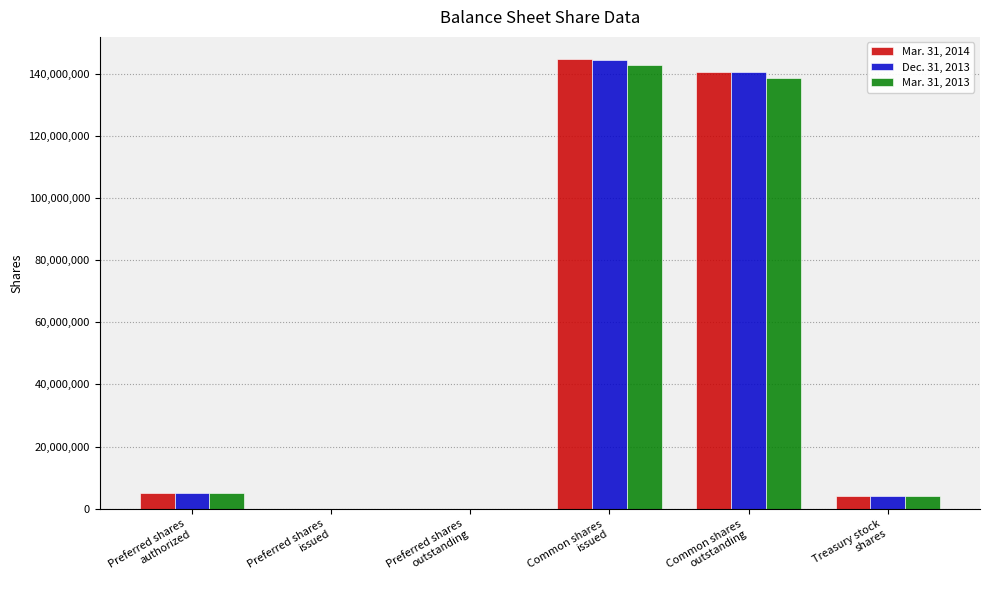

Reading left to right, list all the values displayed in this chart.

Mar. 31, 2014: 5000000	0	0	144558347	140432647	4125700
Dec. 31, 2013: 5000000	0	0	144484051	140368351	4125700
Mar. 31, 2013: 5000000	0	0	142588367	138435332	4153035